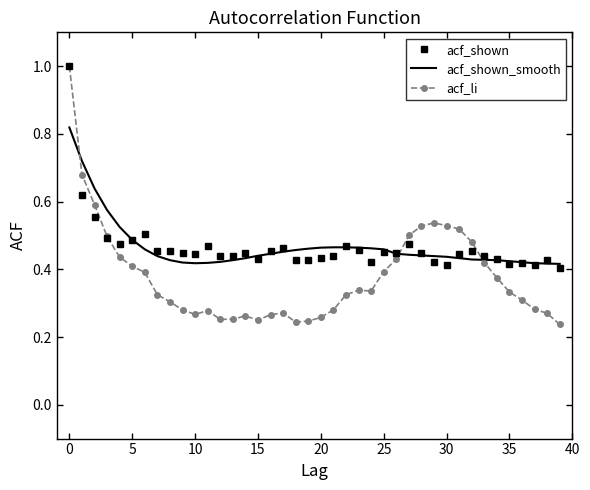

What is the maximum value shown in the chart?

1.0